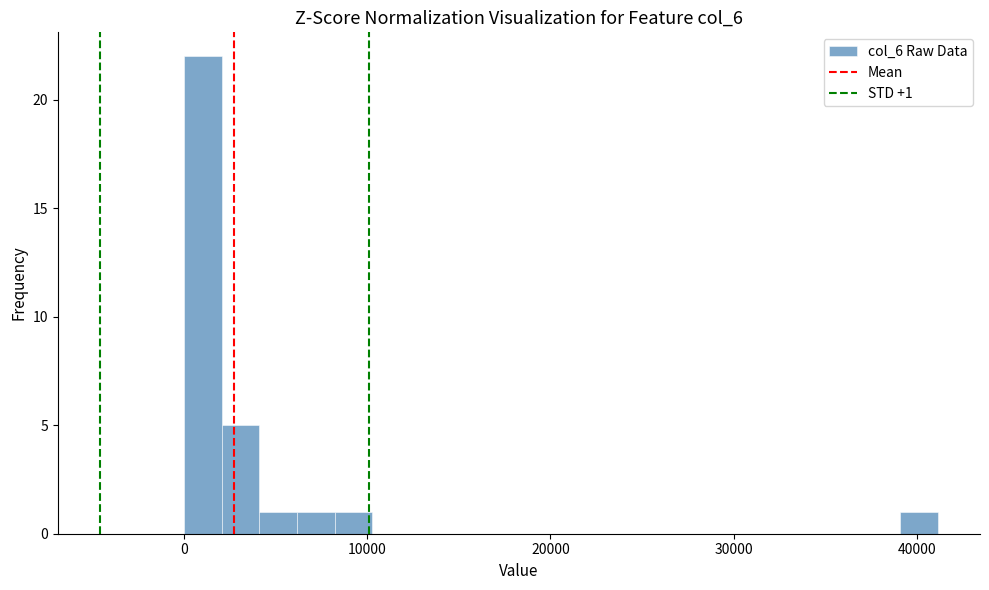

Around what value on the x-axis is the tallest bar? Give the approximate position of its centre, as read against the axis.

1000